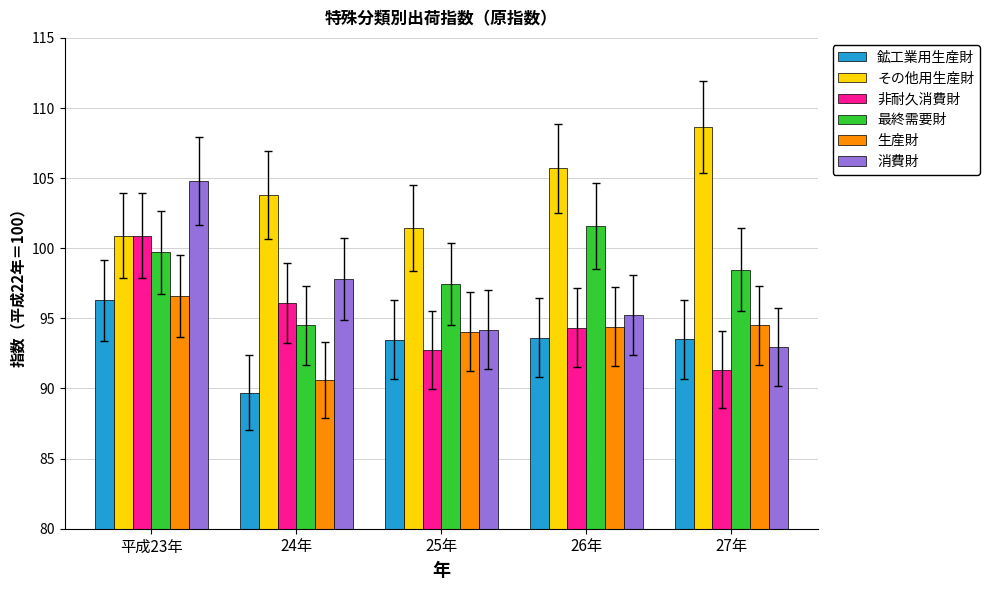

What is the sum of all 最終需要財 values?

491.7